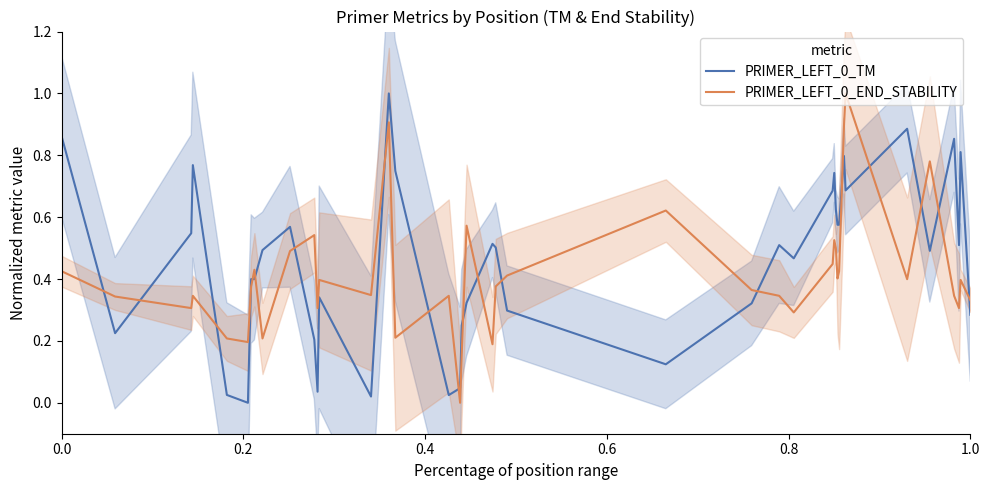

In PRIMER_LEFT_0_TM, how many points are lower than both neighbors (excluding endpoints)?

10